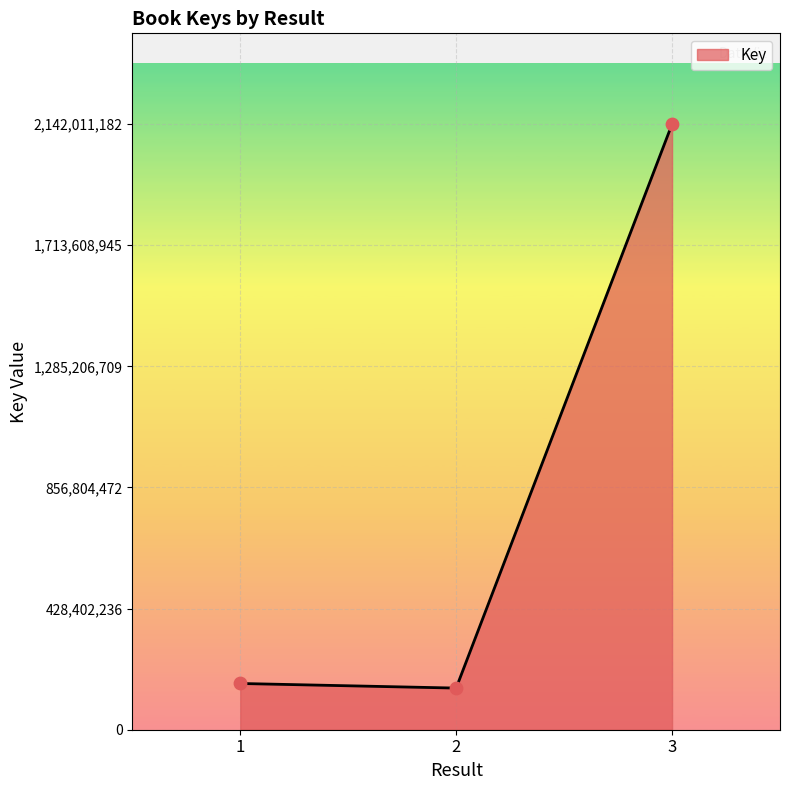

Approximately how many times larger is the value at 2 compared to 1?

0.9